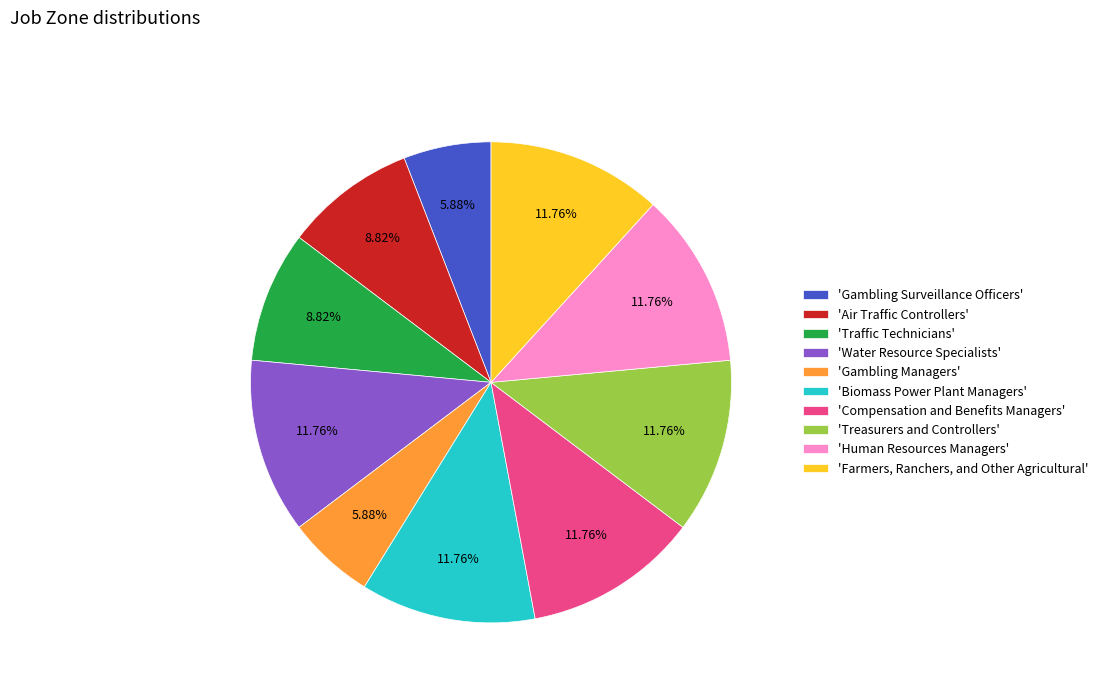

What is the ratio of the value at 'Compensation and Benefits Managers' to the value at 'Human Resources Managers'?

1.0